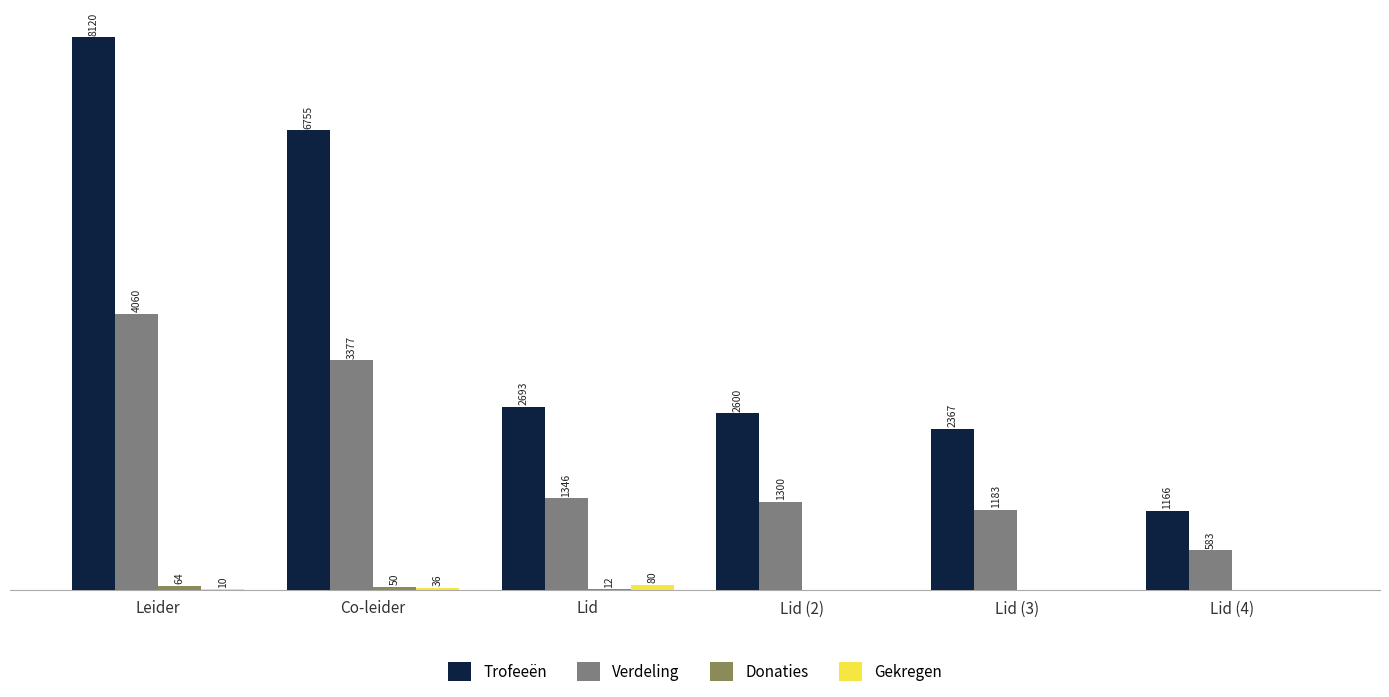

Which series changed the most between Leider and Lid?

Trofeeën